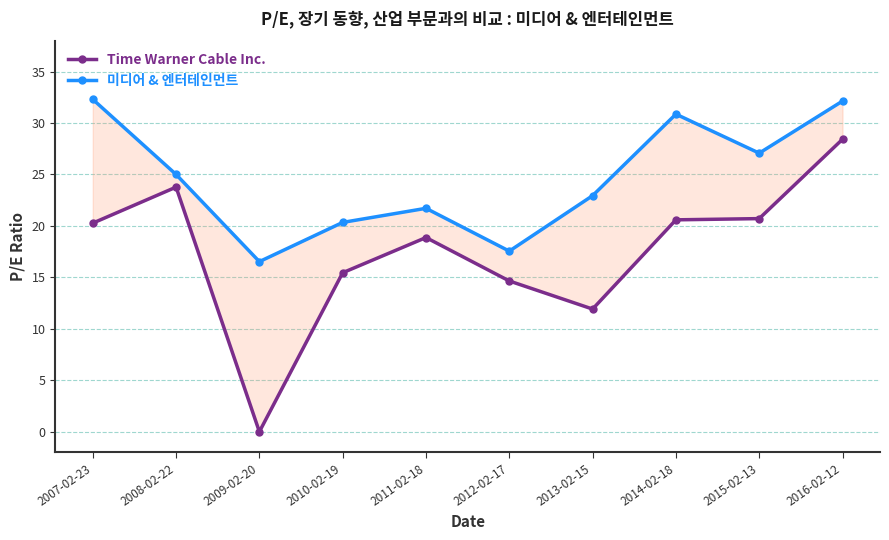

Does the chart display data point markers on the line(s)?

Yes